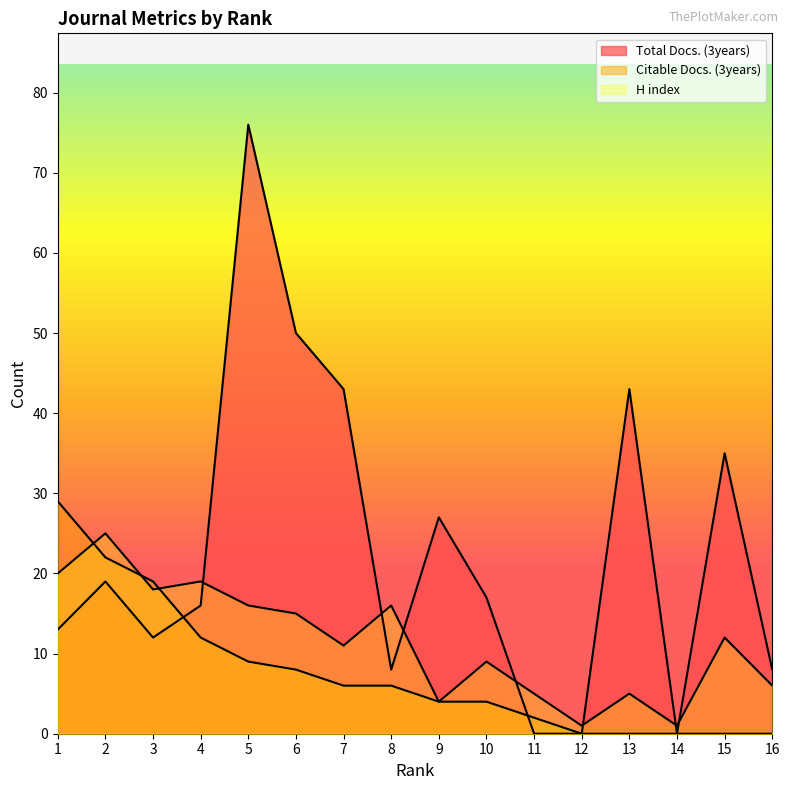

How many data points in Citable Docs. (3years) are above 6?

6